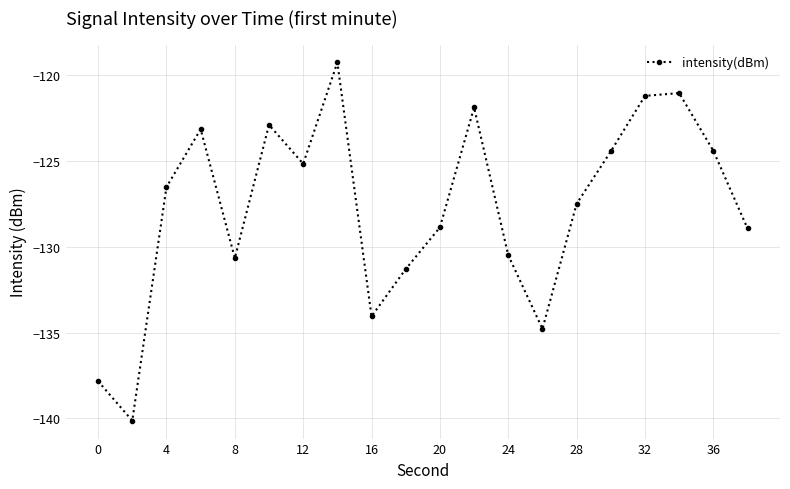

How many data points are less than -126?

11